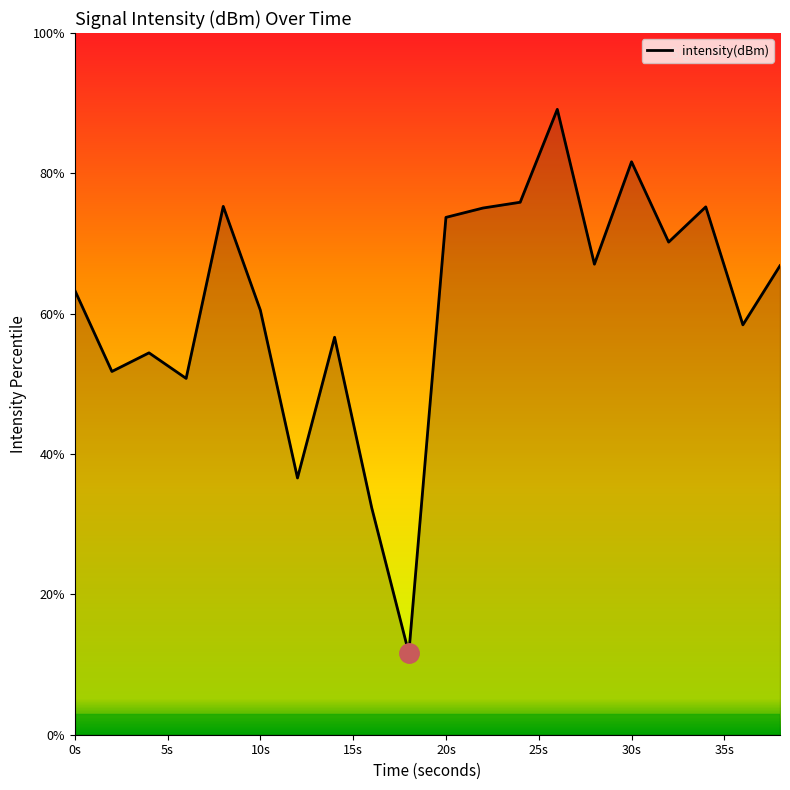

How many interior local valleys (lower than both neighbors) does the data have?

7